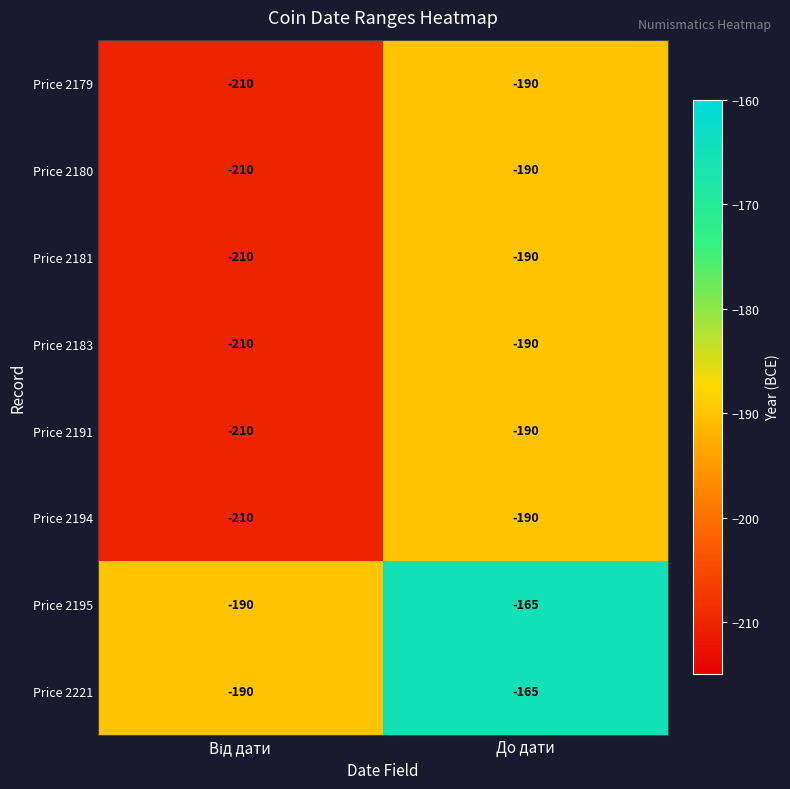

Reading left to right, extract all data points from this chart.

Price 2179: -210	-190
Price 2180: -210	-190
Price 2181: -210	-190
Price 2183: -210	-190
Price 2191: -210	-190
Price 2194: -210	-190
Price 2195: -190	-165
Price 2221: -190	-165